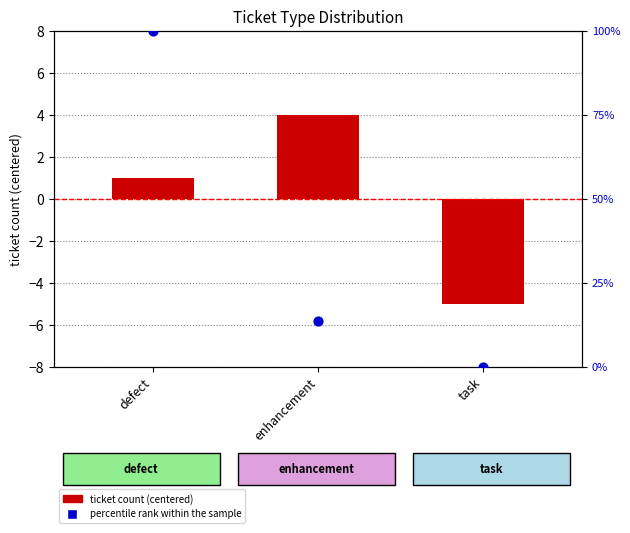

Which series contains the highest Y value?

percentile rank within the sample